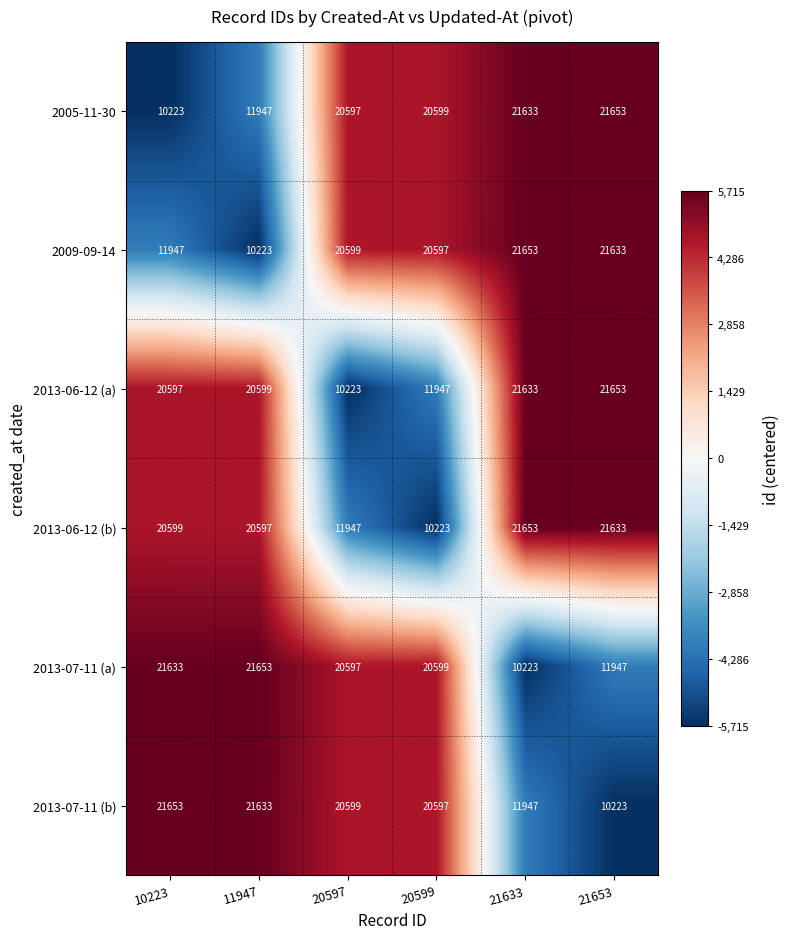

Which series changed the most between 20599 and 21633?

2013-06-12 (b)